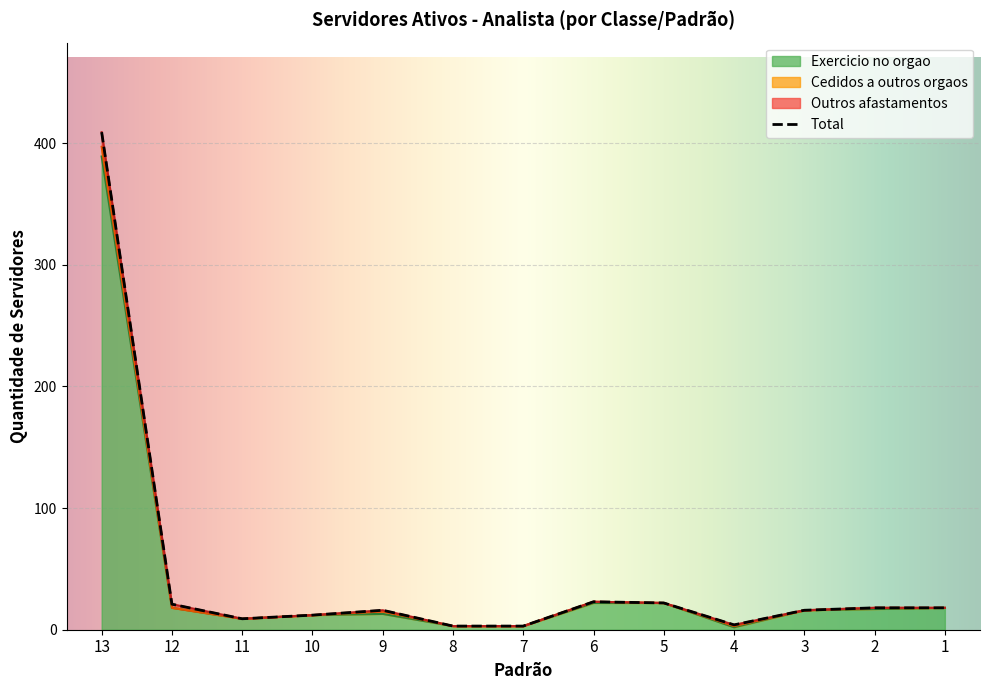

What is the difference between the second highest and second lowest values in the Total series?

20